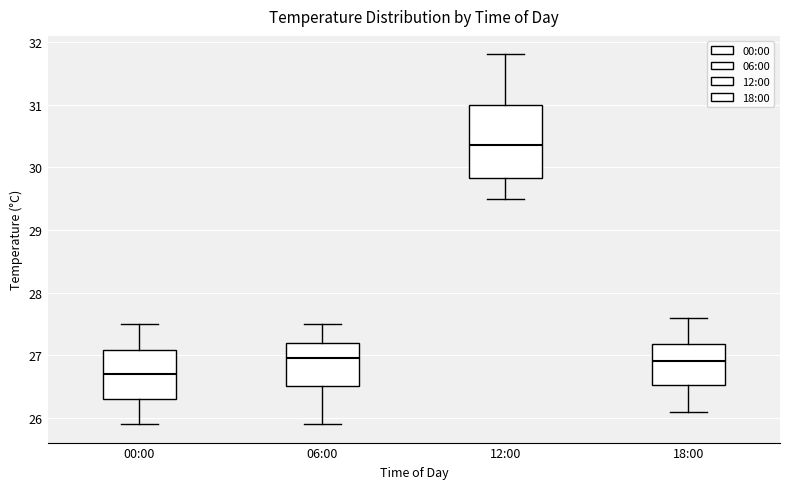

Where is the upper edge of the box for 00:00 on the y-axis? The values are not printed on the chart, so give them approximately, as read against the axis.

27.1